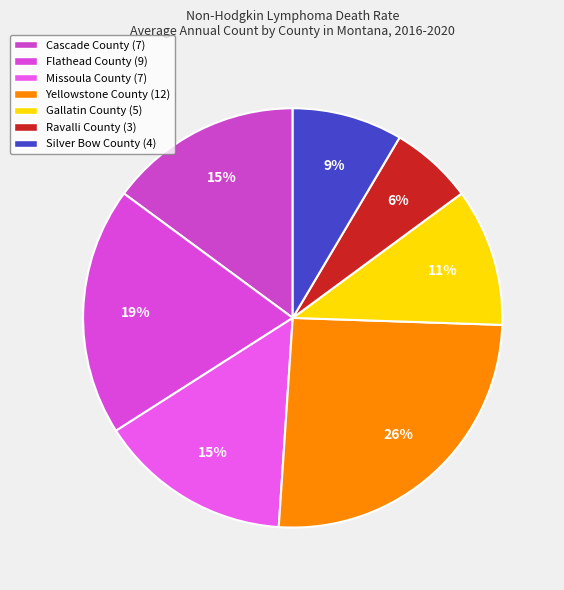

What is the largest slice in the pie chart?

Yellowstone County